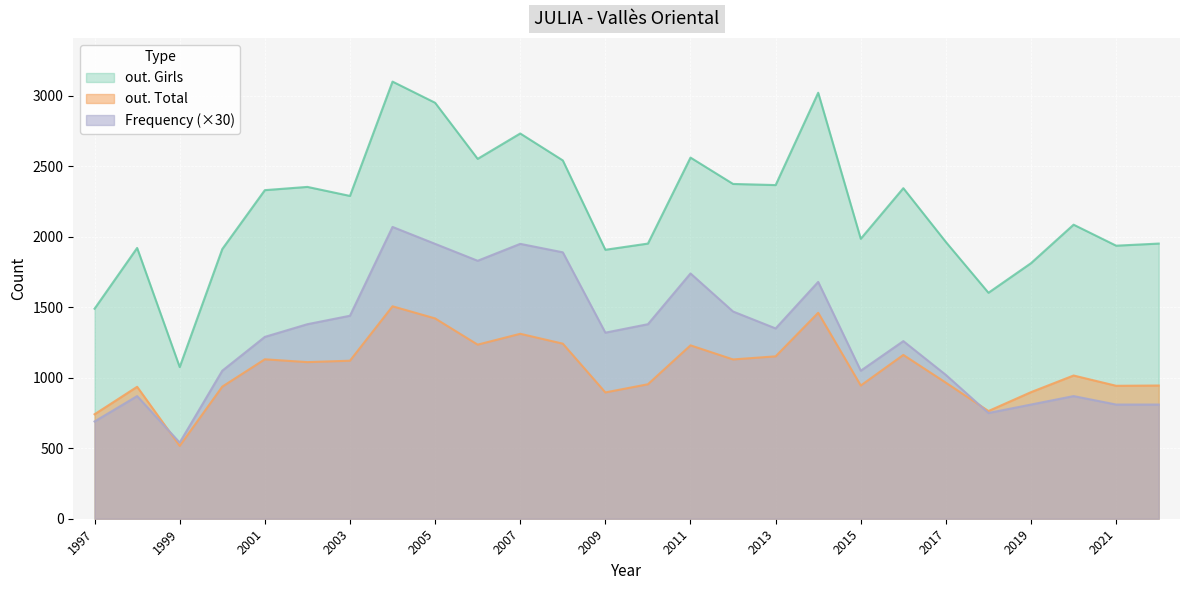

What is the value of the out. Girls point at the 11th from the left?

2733